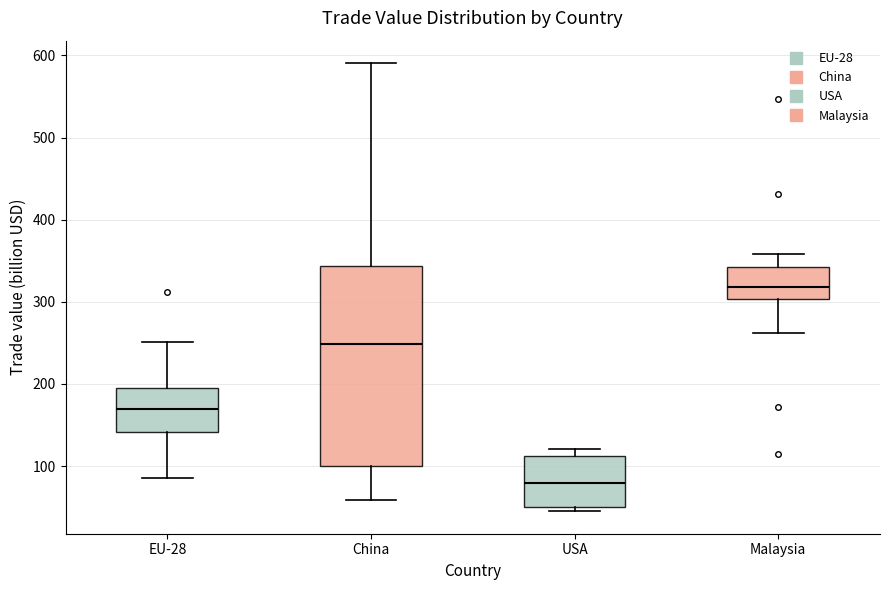

Reading left to right, transcribe this box plot: for each box, give where its median line is, the range the box spans, and where its two whiskers end, as read against the y-axis. The values are not printed on the chart, so give them approximately, as read against the axis.

EU-28: median 170, box 140 to 200, whiskers 90 to 250
China: median 250, box 100 to 340, whiskers 60 to 590
USA: median 80, box 50 to 110, whiskers 40 to 120
Malaysia: median 320, box 300 to 340, whiskers 260 to 360